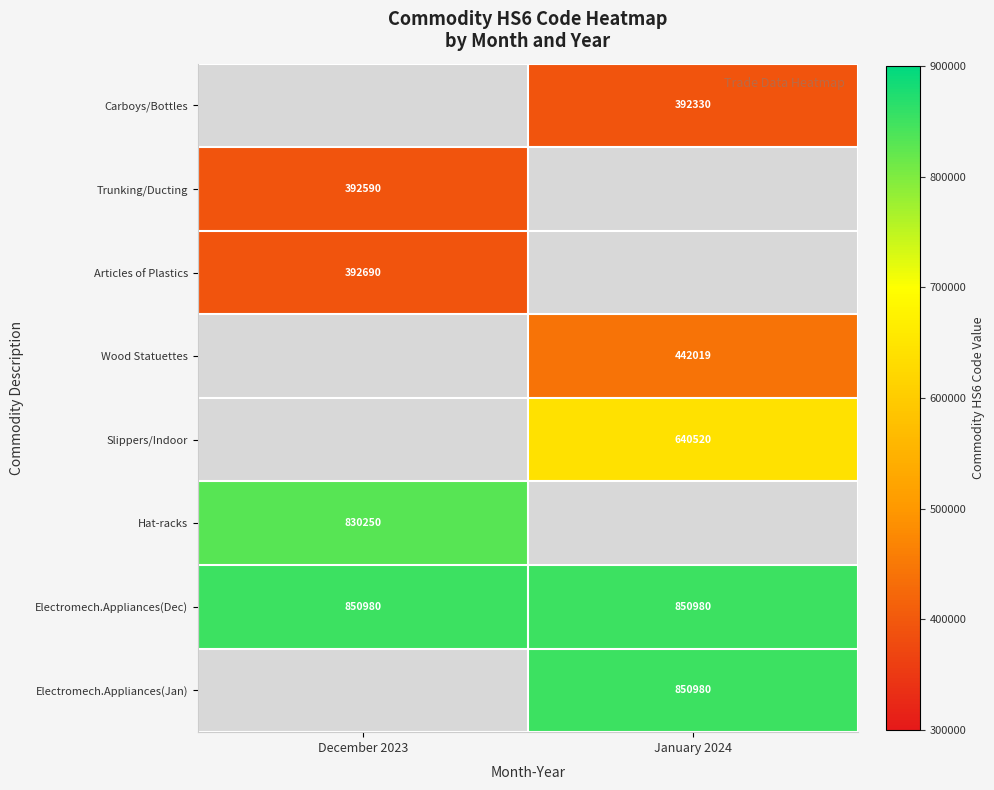

Is it true that Trunking/Ducting equals 392590 at December 2023?

True